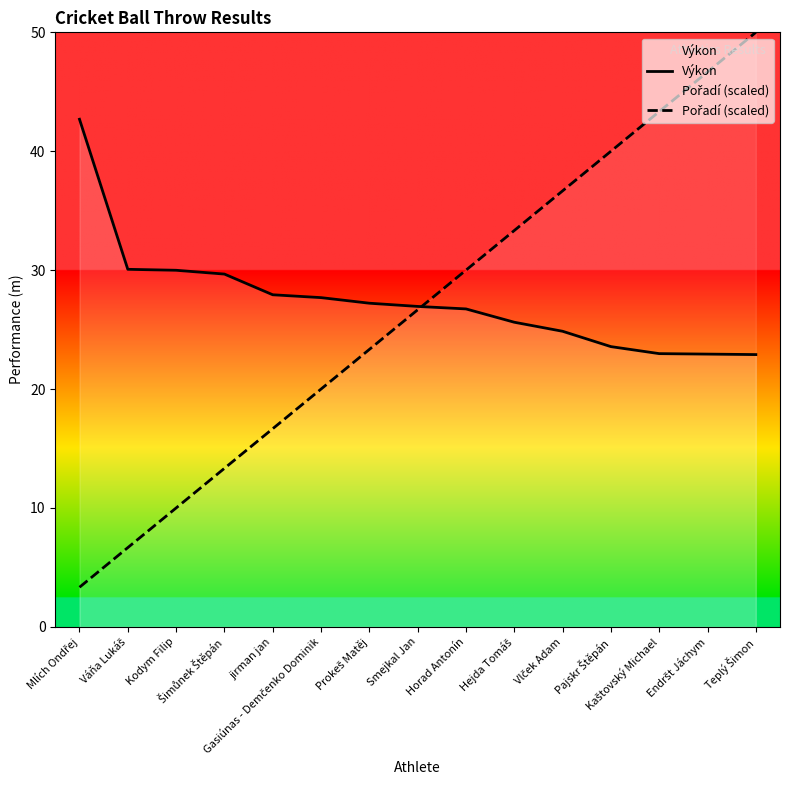

Reading left to right, transcribe all the data shown in this chart.

Výkon: Mlích Ondřej=42.7	Váňa Lukáš=30.1	Kodym Filip=30.0	Šimůnek Štěpán=29.7	jirman jan=27.9	Gasiúnas - Demčenko Dominik=27.7	Prokeš Matěj=27.2	Smejkal Jan=26.9	Horad Antonín=26.7	Hejda Tomáš=25.6	Vlček Adam=24.9	Pajskr Štěpán=23.6	Kaštovský Michael=23.0	Endršt Jáchym=22.9	Teplý Šimon=22.9
Pořadí (scaled): Mlích Ondřej=3.3	Váňa Lukáš=6.7	Kodym Filip=10.0	Šimůnek Štěpán=13.3	jirman jan=16.7	Gasiúnas - Demčenko Dominik=20.0	Prokeš Matěj=23.3	Smejkal Jan=26.7	Horad Antonín=30.0	Hejda Tomáš=33.3	Vlček Adam=36.7	Pajskr Štěpán=40.0	Kaštovský Michael=43.3	Endršt Jáchym=46.7	Teplý Šimon=50.0